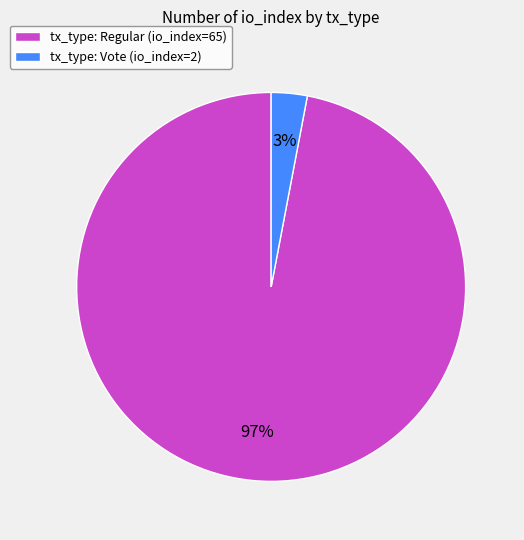

Which category has the smallest portion of the pie?

tx_type: Vote (io_index=2)